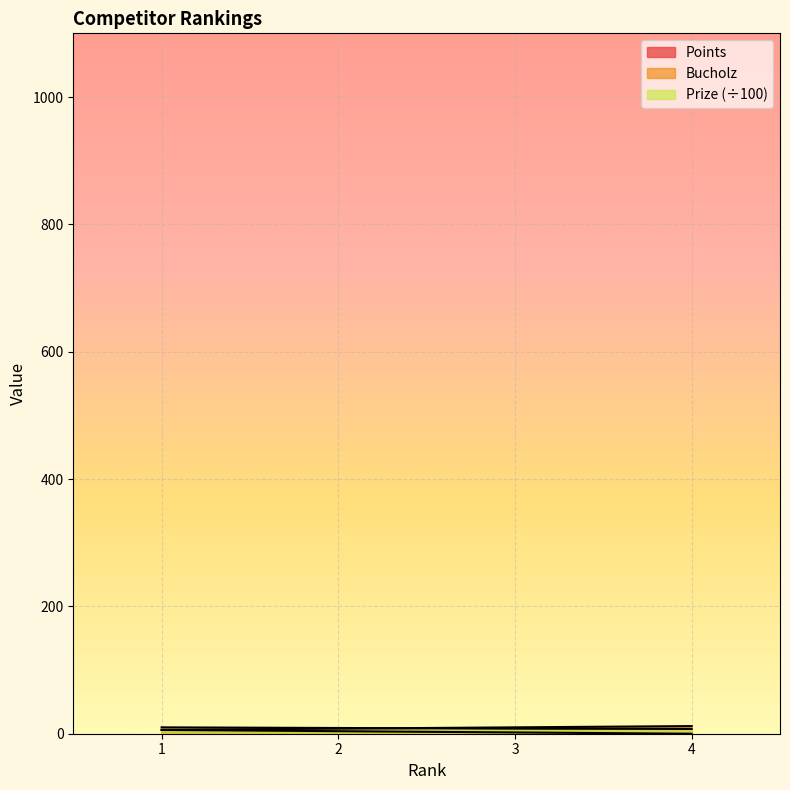

How many data points does each series have?

4